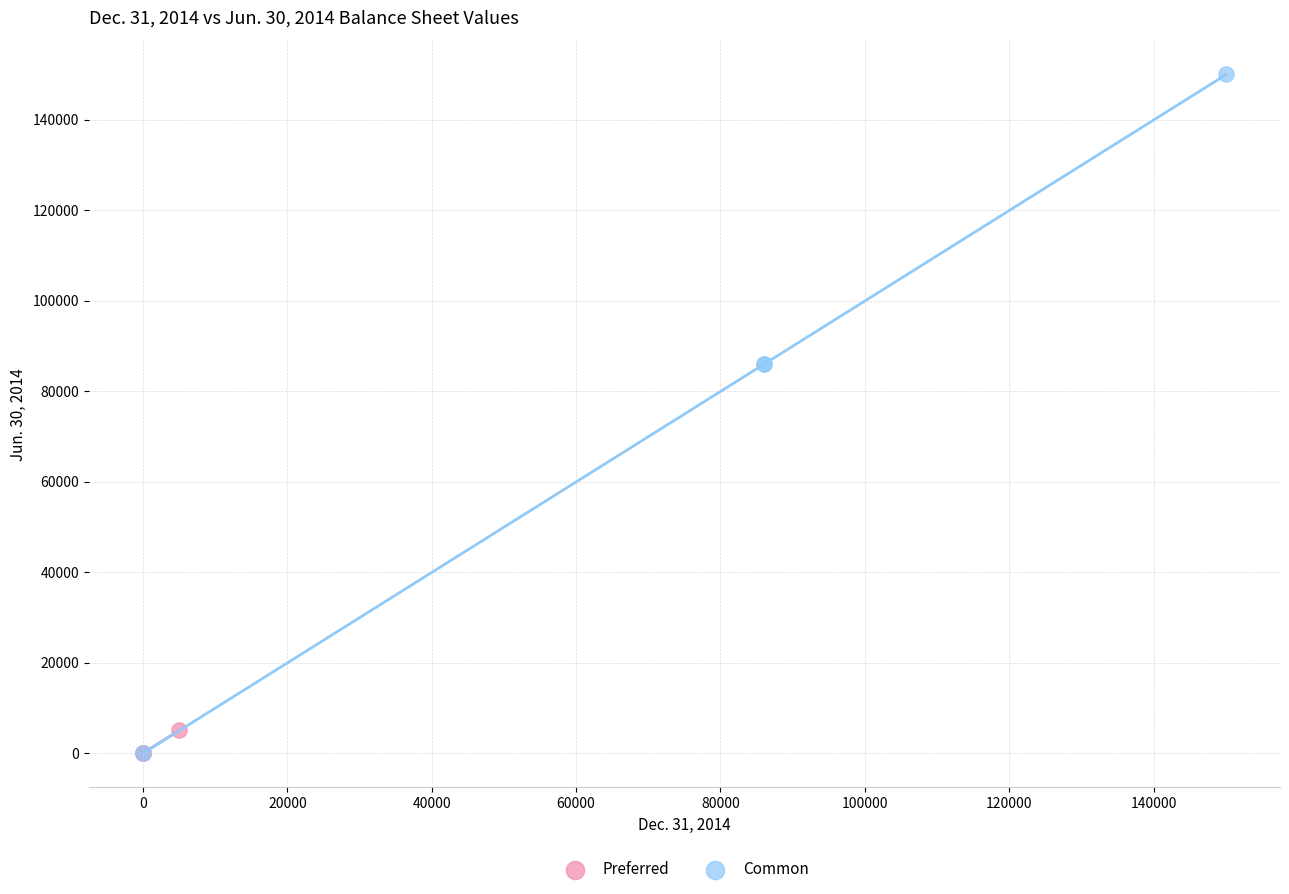

Which series reaches the maximum Y coordinate?

Common